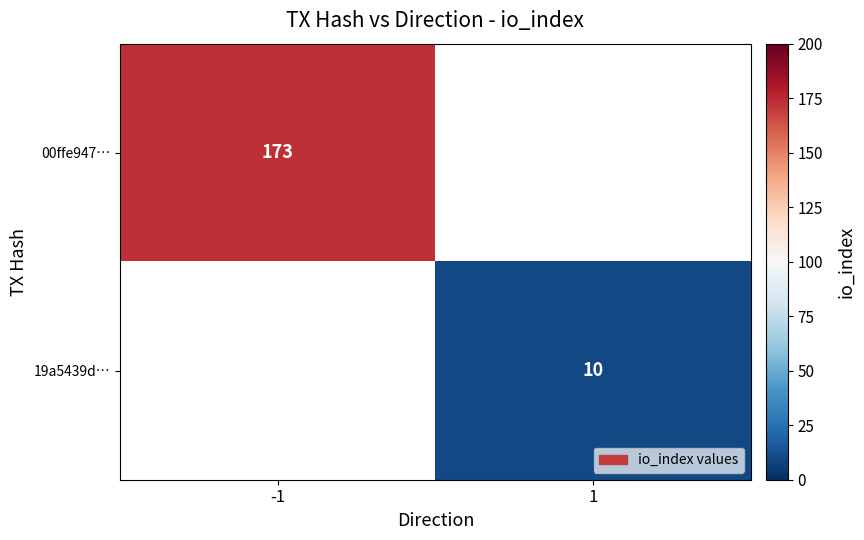

True or false: 00ffe947… has a value of 173 at -1.

True